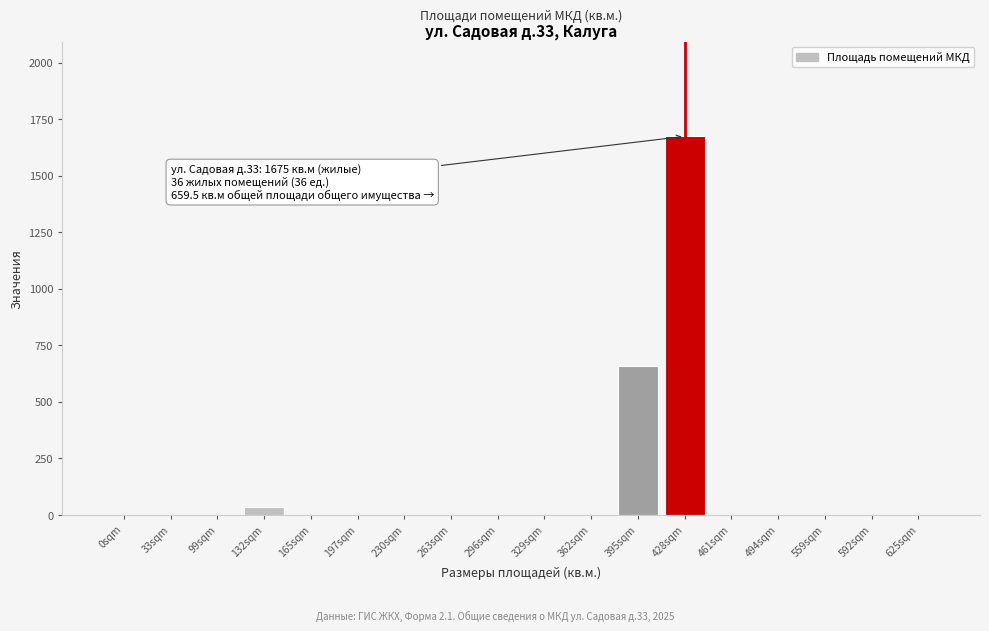

Reading left to right, transcribe all the data shown in this chart.

0sqm=0	33sqm=0	99sqm=0	132sqm=36	165sqm=0	197sqm=0	230sqm=0	263sqm=0	296sqm=0	329sqm=0	362sqm=0	395sqm=659	428sqm=1675	461sqm=0	494sqm=0	559sqm=0	592sqm=0	625sqm=0